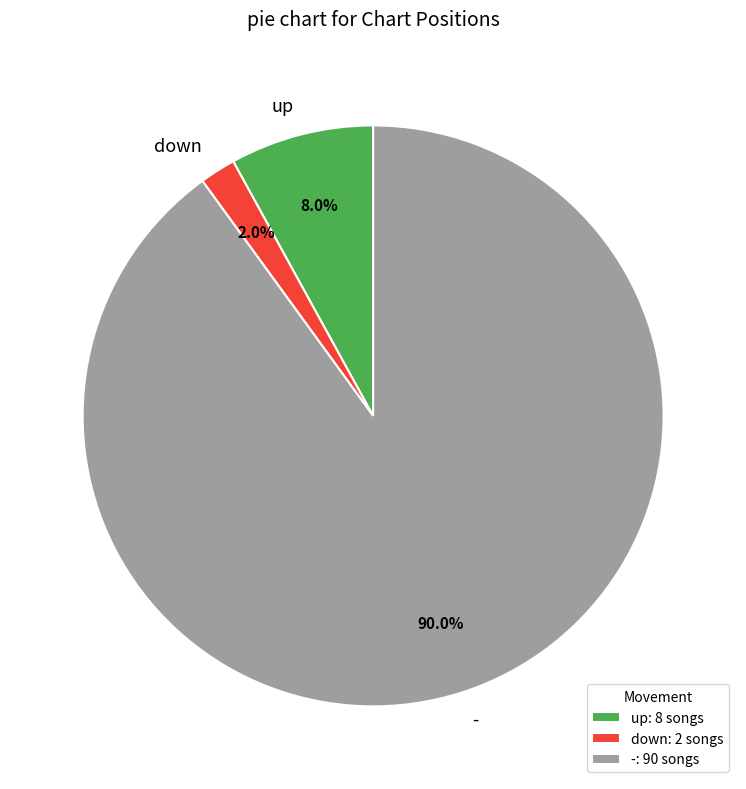

Rank the categories by value from highest to lowest.

-, up, down